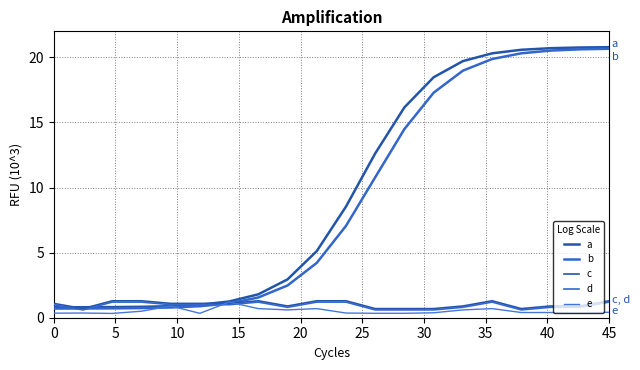

Does the chart display data point markers on the line(s)?

No